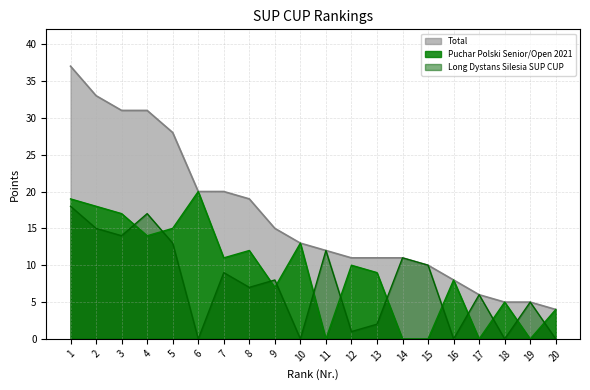

List the series in order of their peak value, highest first.

Total, Puchar Polski Senior/Open 2021, Long Dystans Silesia SUP CUP